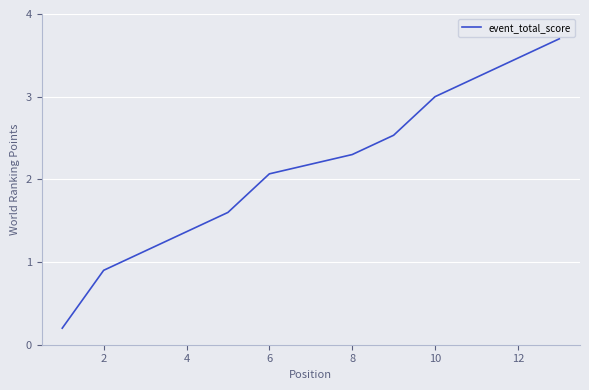

What is the sum of all values?

27.3